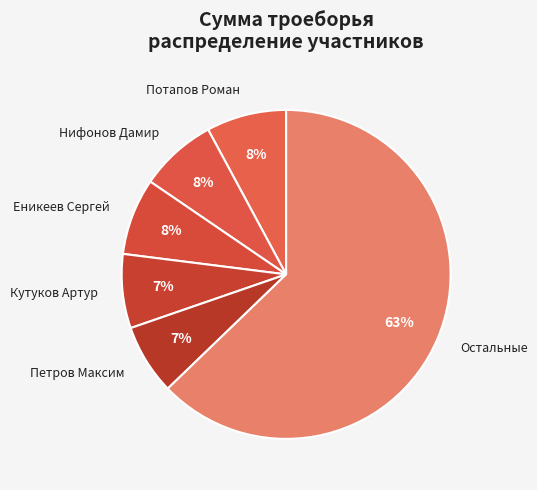

Which has a higher value, Нифонов Дамир or Петров Максим?

Нифонов Дамир